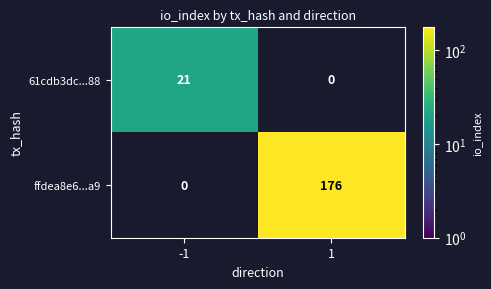

The value of ffdea8e6...a9 at 1 is 308.9. True or false?

False